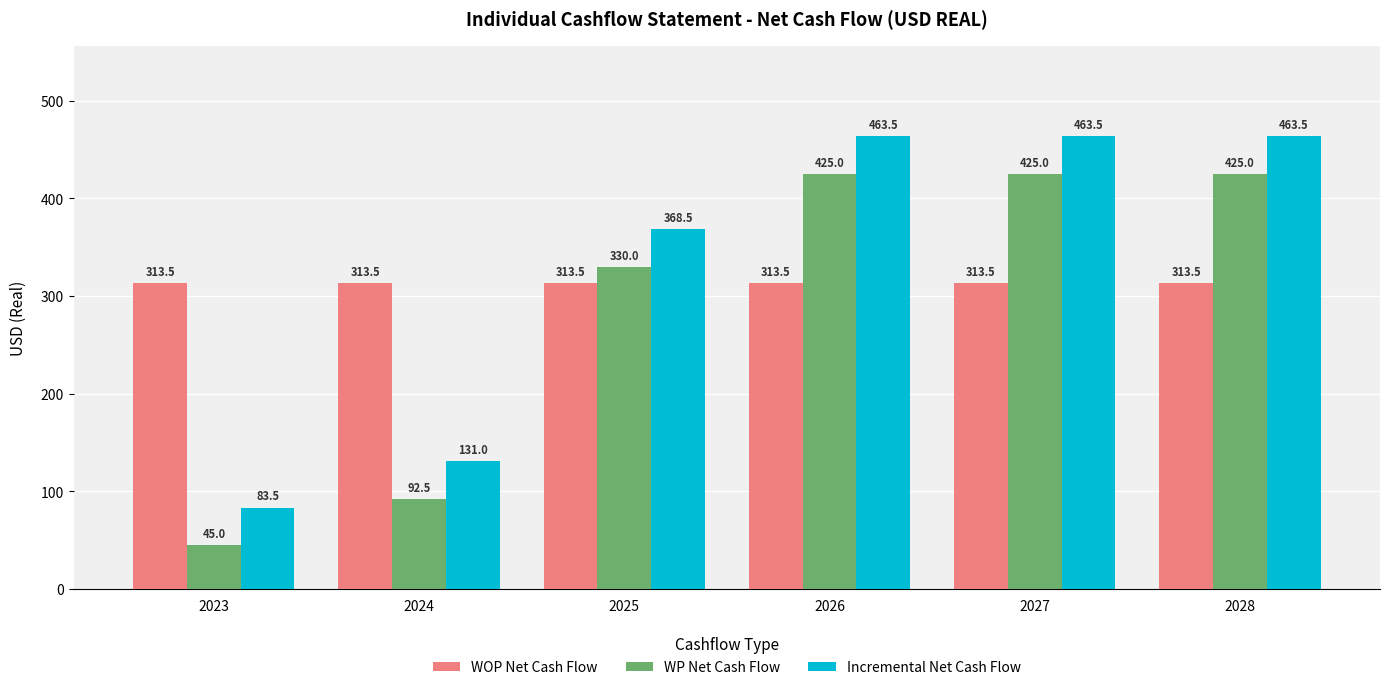

What is the maximum value for WOP Net Cash Flow?

313.5